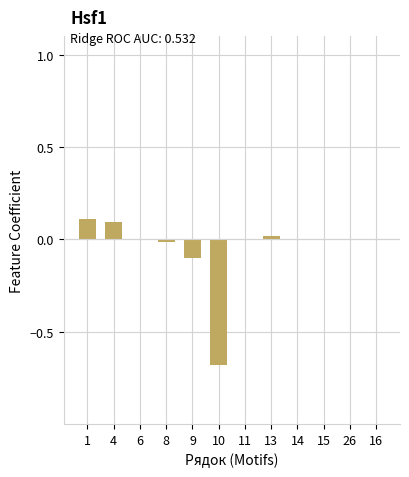

Which has a higher value, 1 or 15?

1